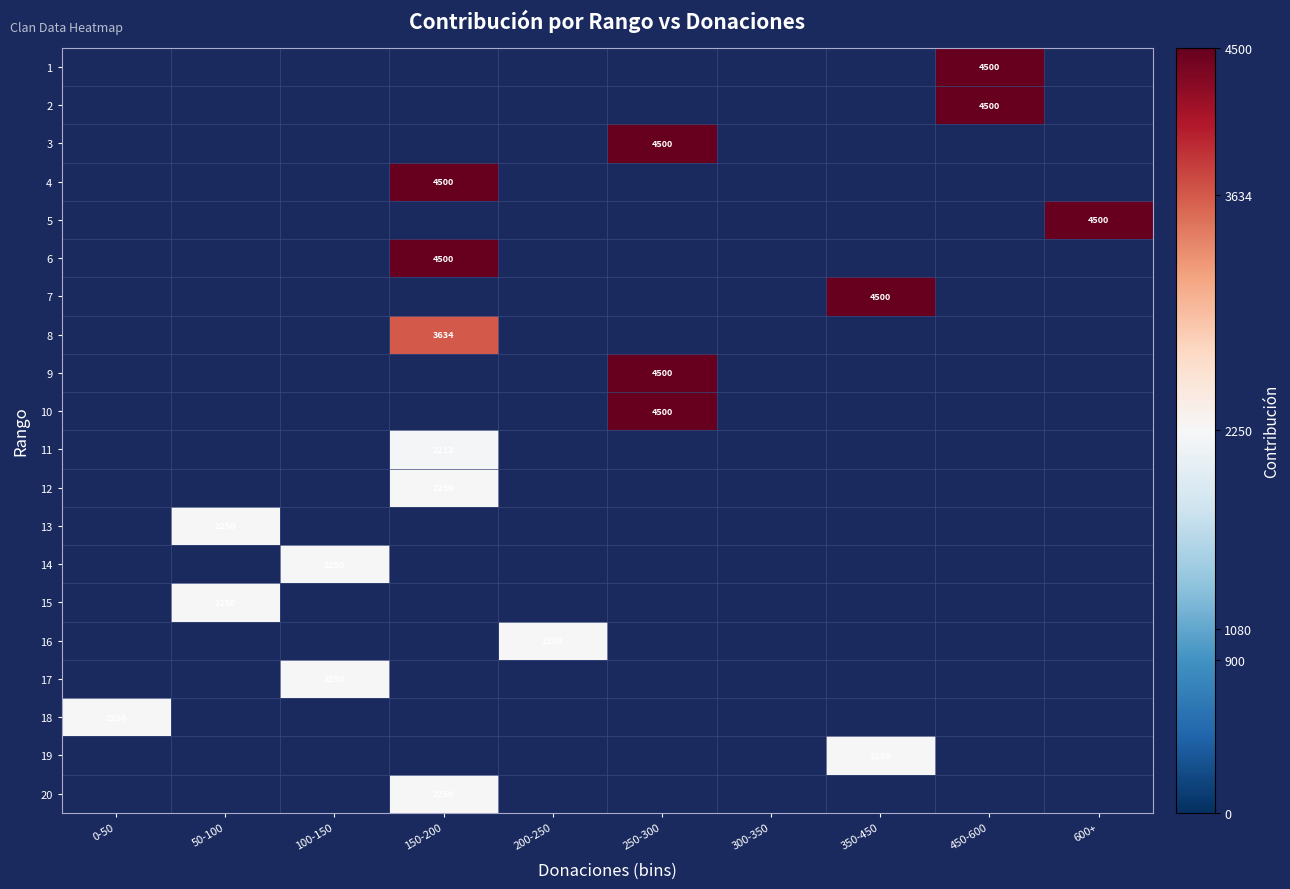

Which label corresponds to the smallest value in the chart?

0-50